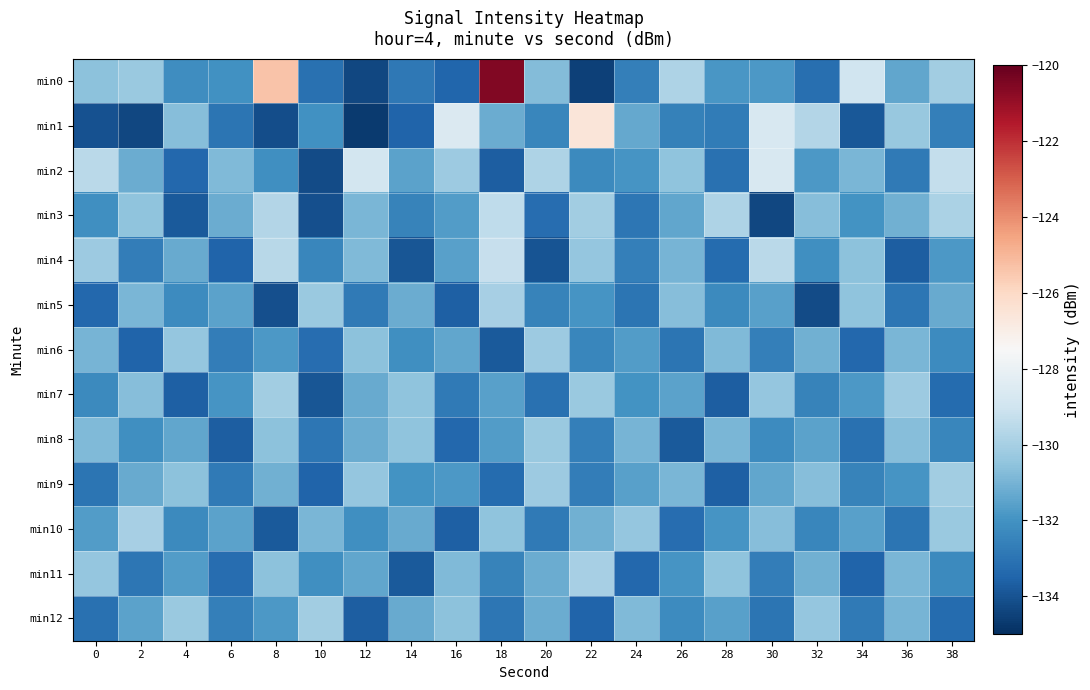

What is the spread (max minus min) of values at 12?

5.8